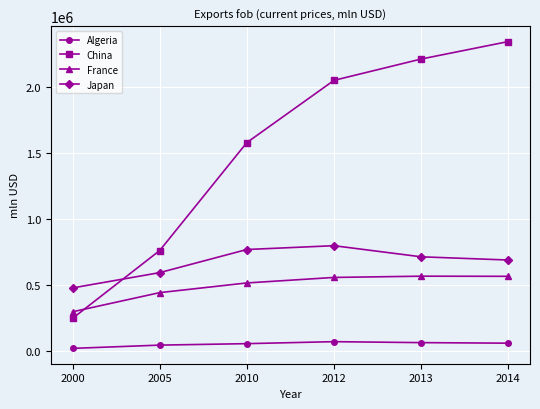

Does the chart display data point markers on the line(s)?

Yes